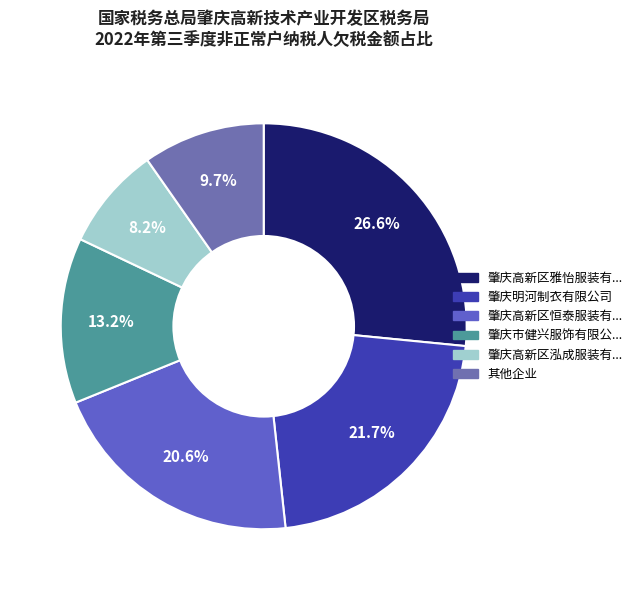

How many segments does this pie chart have?

6